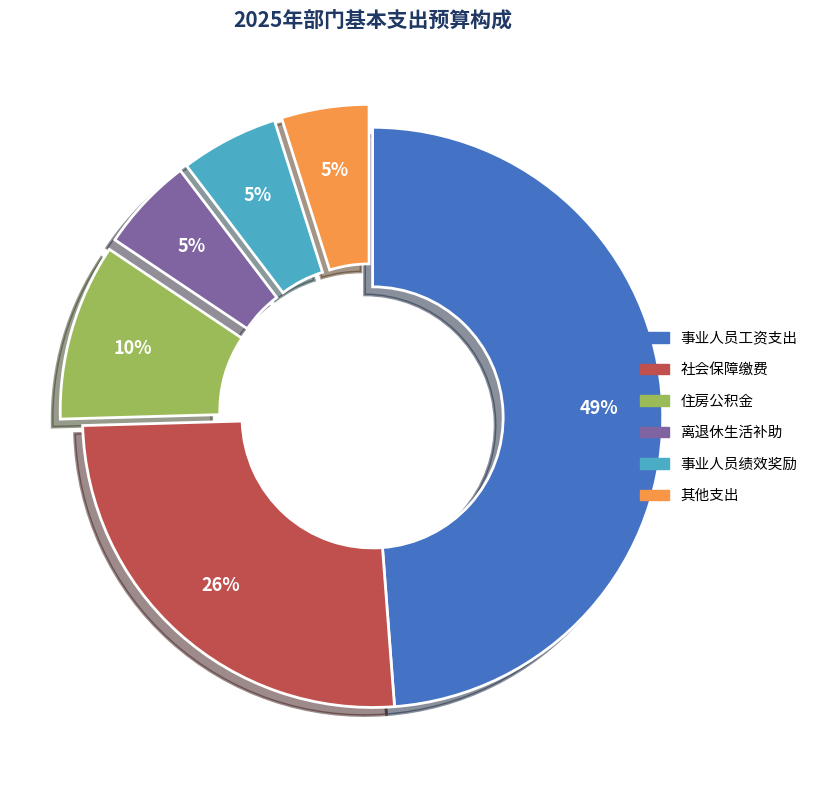

Is 其他支出 the majority of the pie?

No